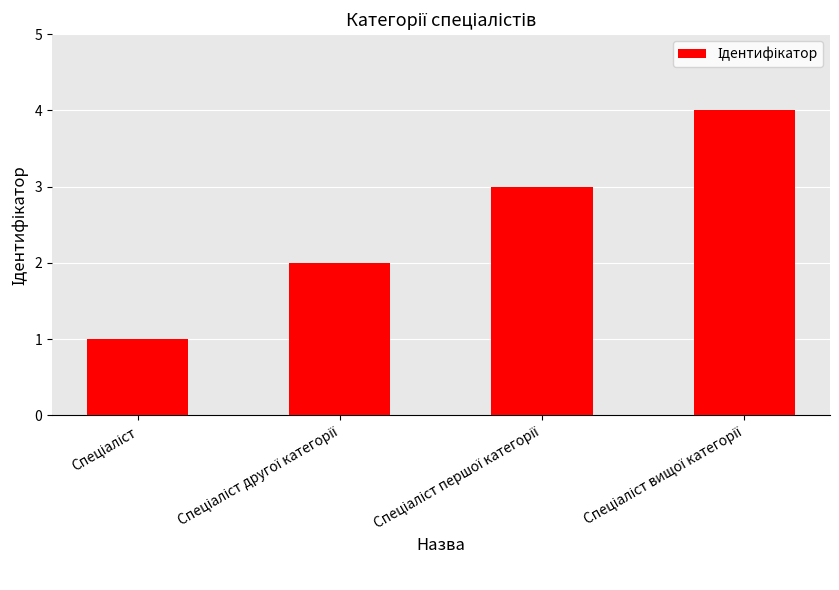

What is the sum of all values?

10